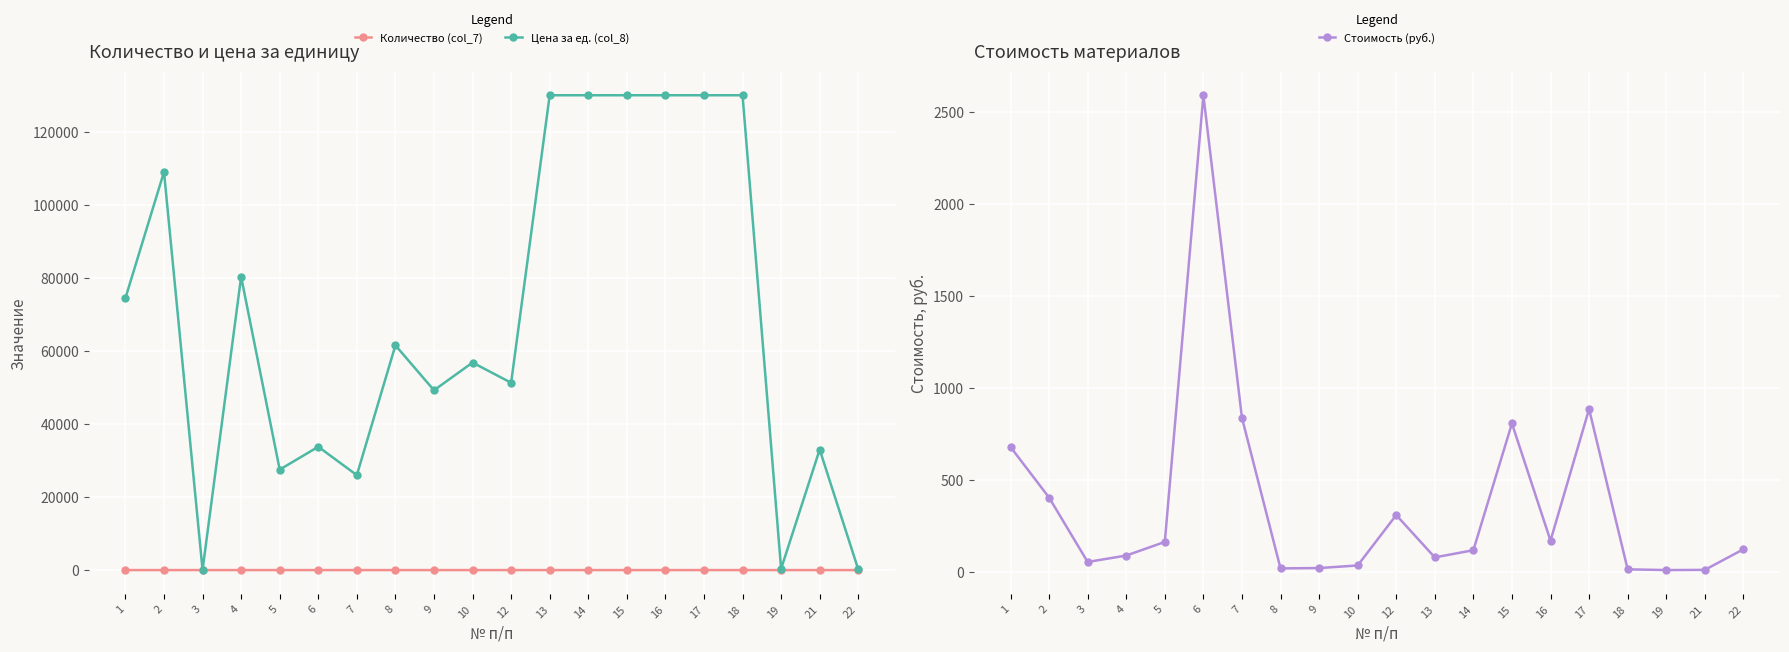

Is it true that Цена за ед. (col_8) equals 130000.0 at 13?

True